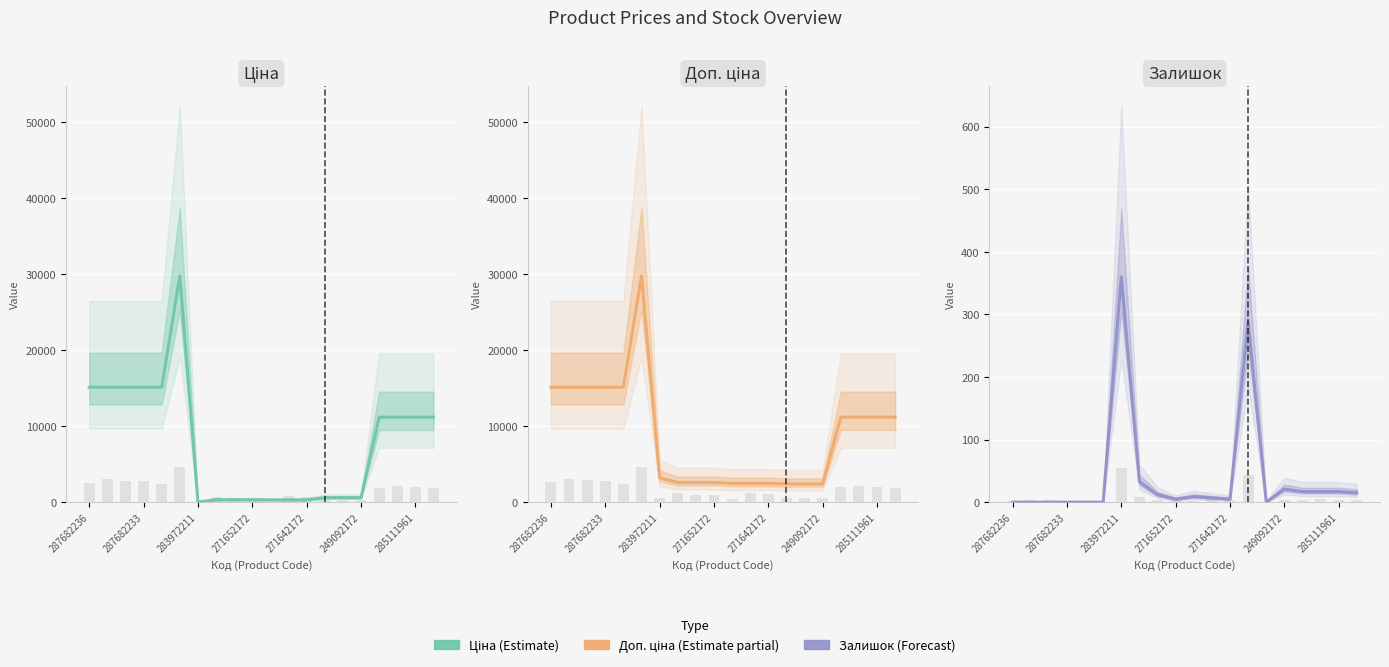

Reading left to right, transcribe all the data shown in this chart.

Ціна: 15120.0	15120.0	15120.0	15120.0	15120.0	29747.2	32.0	324.8	324.8	324.8	310.3	310.3	310.3	603.7	603.7	603.7	11188.2	11188.2	11188.2	11188.2
Доп. ціна: 15120.0	15120.0	15120.0	15120.0	15120.0	29747.2	3205.0	2598.3	2598.3	2598.3	2482.4	2482.4	2482.4	2414.8	2414.8	2414.8	11188.2	11188.2	11188.2	11188.2
Залишок: 0.0	0.0	0.0	0.0	0.0	0.0	360.0	33.0	12.0	5.0	9.0	7.0	5.0	288.0	0.0	21.0	17.0	17.0	17.0	15.0